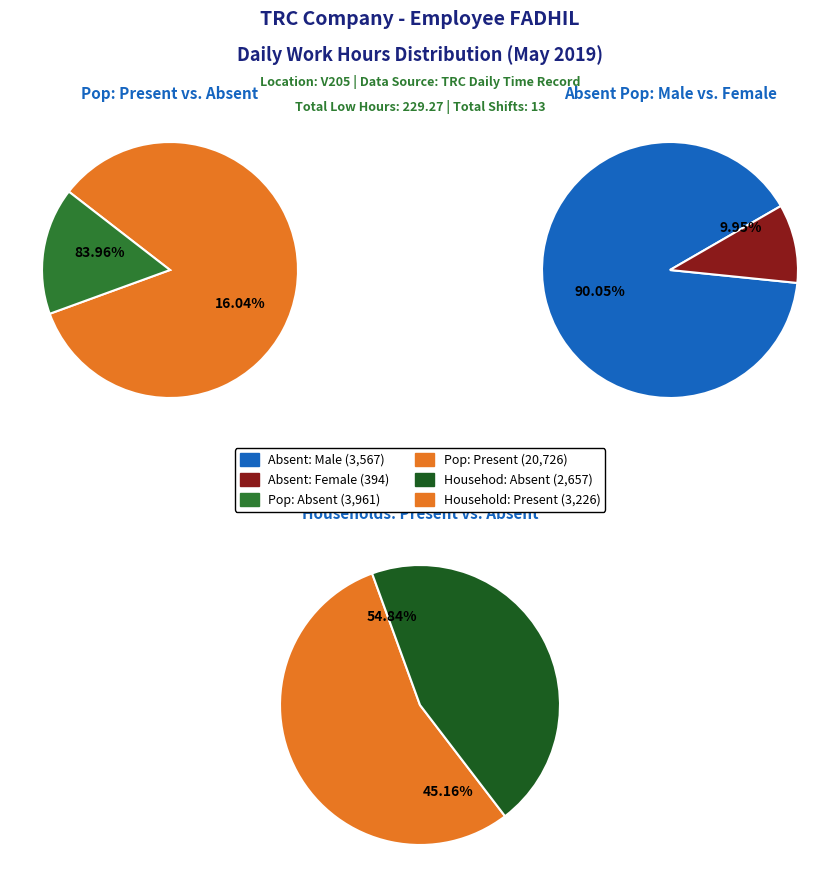

To the nearest percent, what portion does 4 represent?

8%